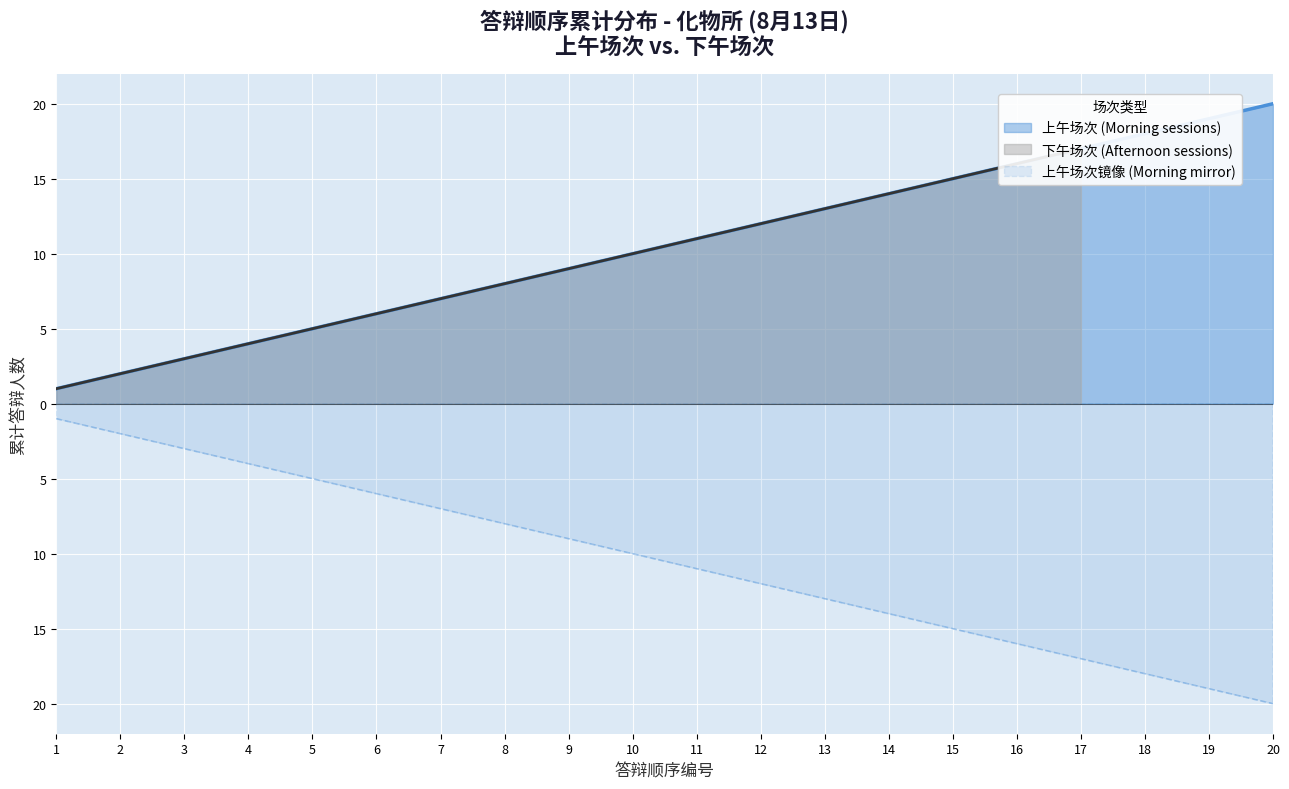

What is the change in value from 10 to 19?

+9